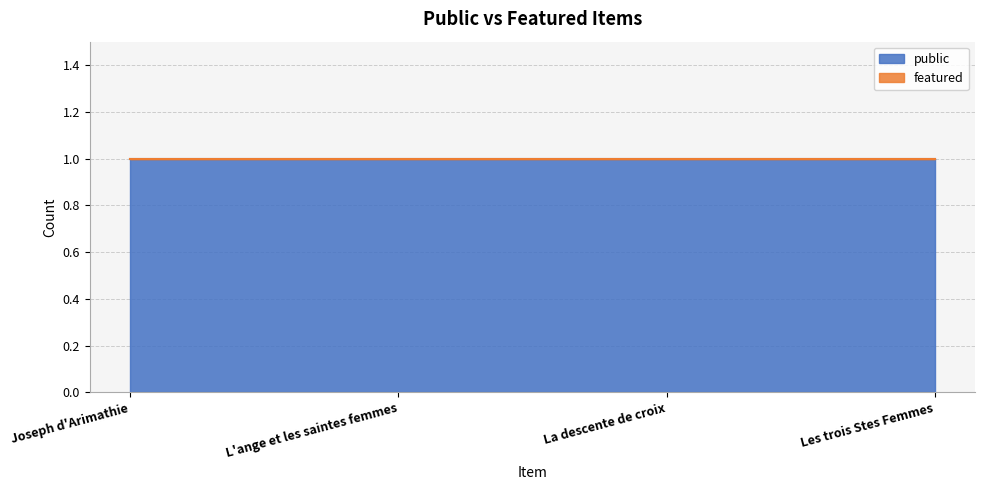

Rank the series at L'ange et les saintes femmes from highest to lowest value.

public, featured